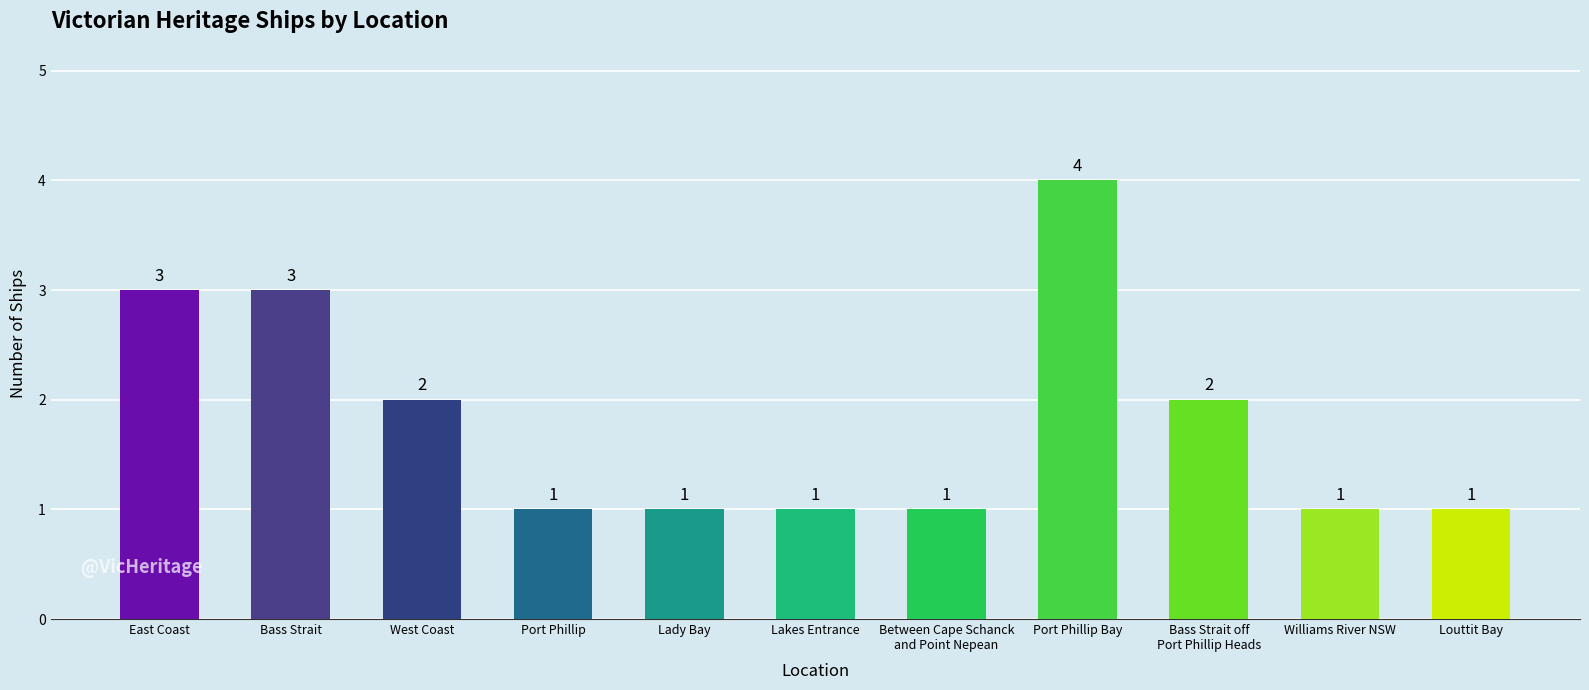

Reading right to left, transcribe all the data shown in this chart.

Louttit Bay=1	Williams River NSW=1	Bass Strait off
Port Phillip Heads=2	Port Phillip Bay=4	Between Cape Schanck
and Point Nepean=1	Lakes Entrance=1	Lady Bay=1	Port Phillip=1	West Coast=2	Bass Strait=3	East Coast=3